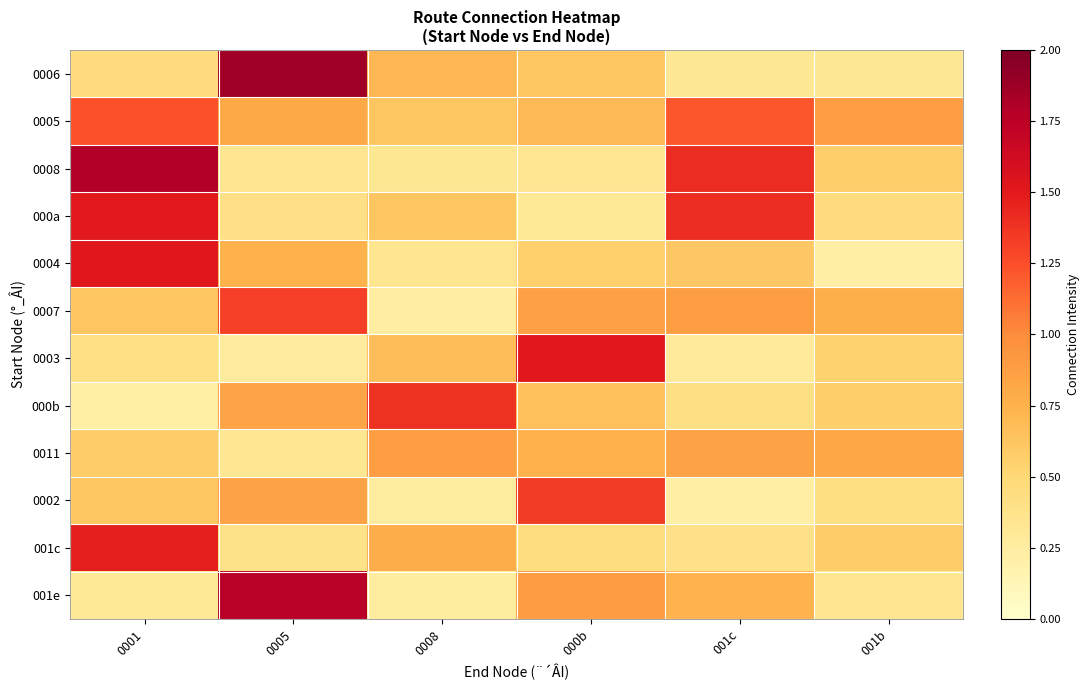

Which series has the largest total across all categories?

0005